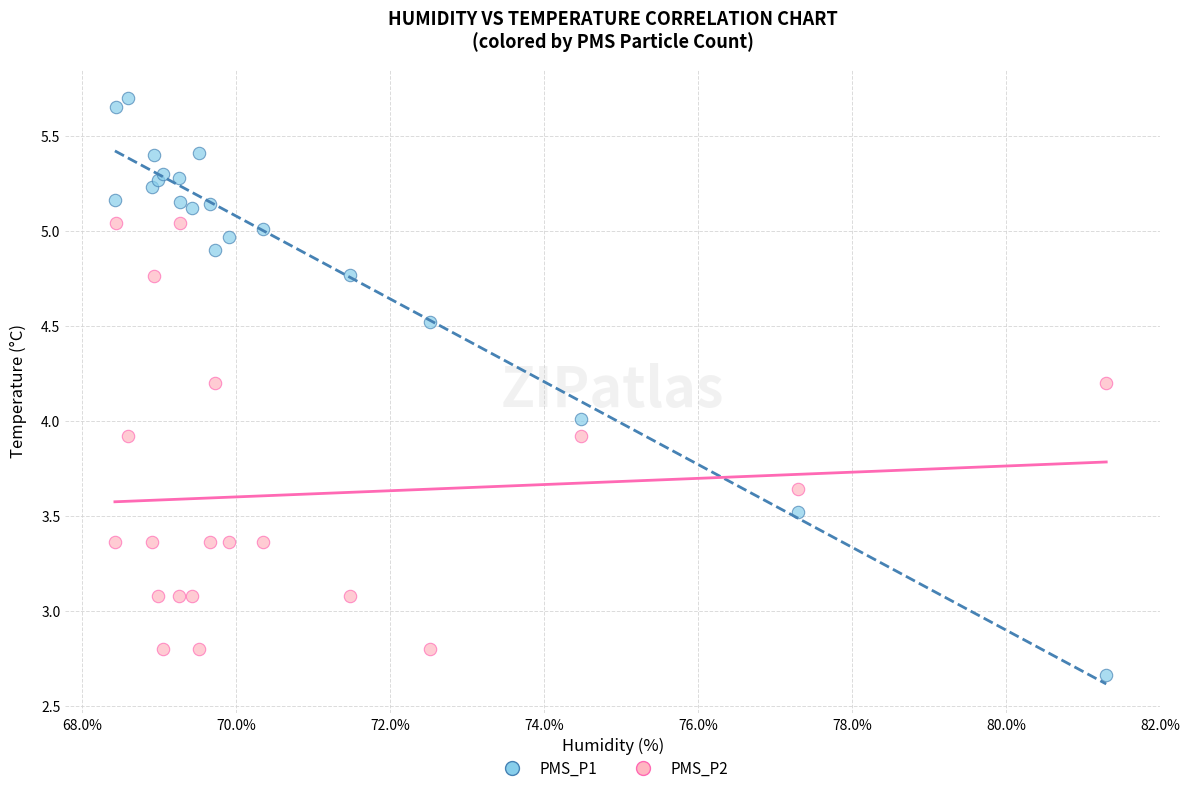

Which series contains the highest Y value?

PMS_P1